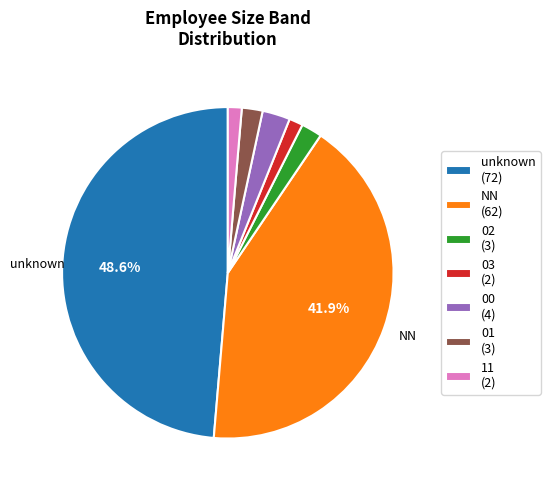

Does any single category account for the majority?

No